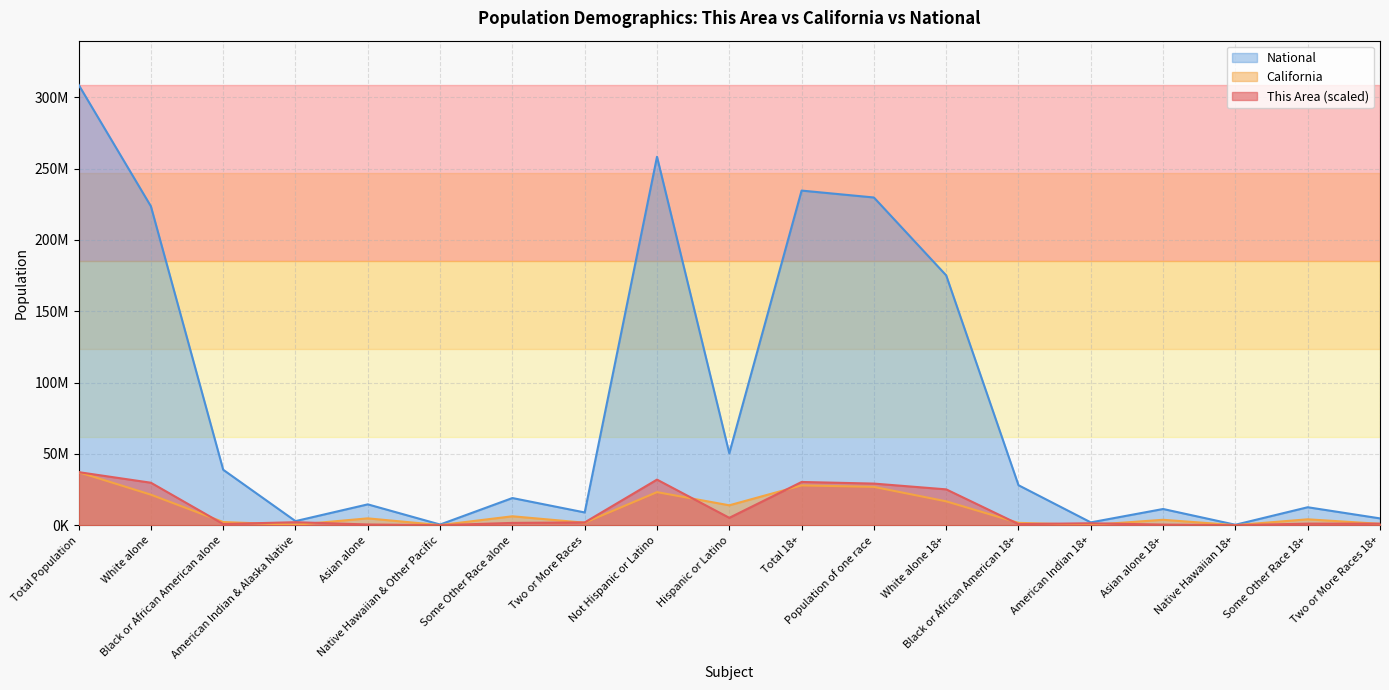

True or false: This Area and National intersect in this chart.

False